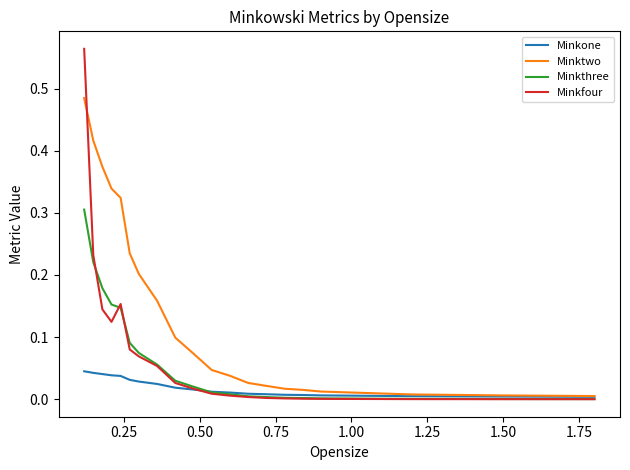

Which series has the widest spread of values?

Minkfour